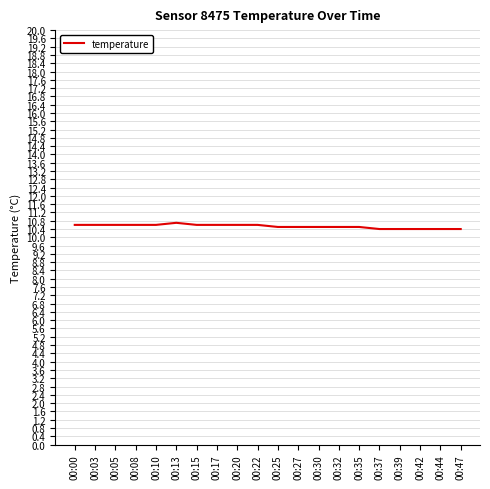

The value at 00:30 is 5.0. True or false?

False